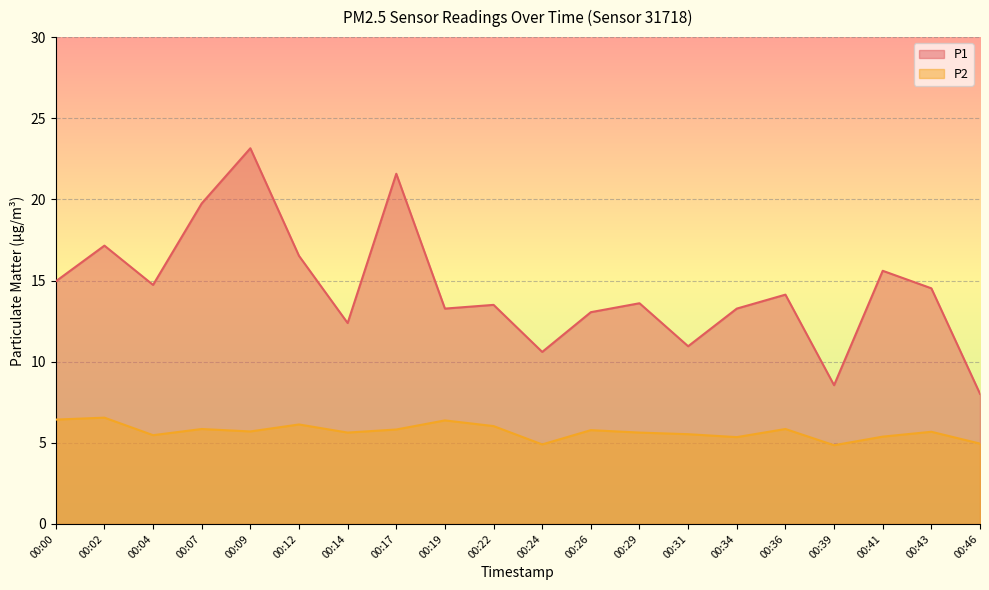

Is the value of P2 at 00:07 greater than the value of P1 at 00:22?

No